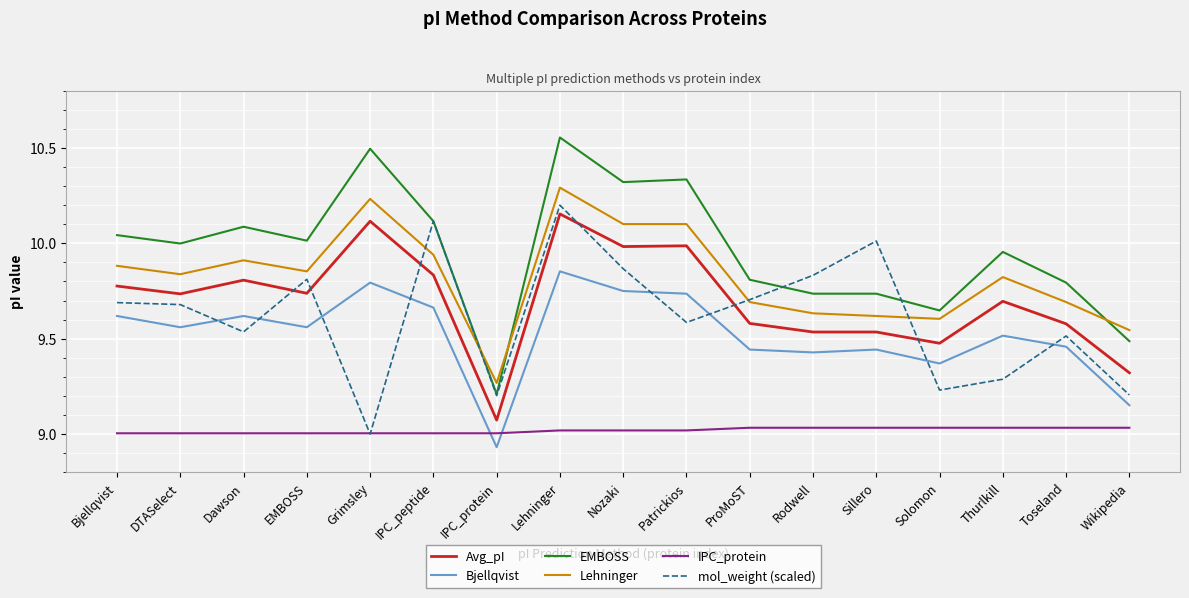

What position from the right is Wikipedia?

1